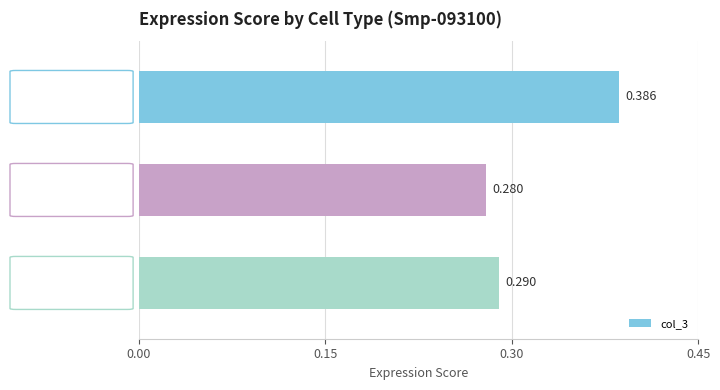

How many bars are there in total?

3